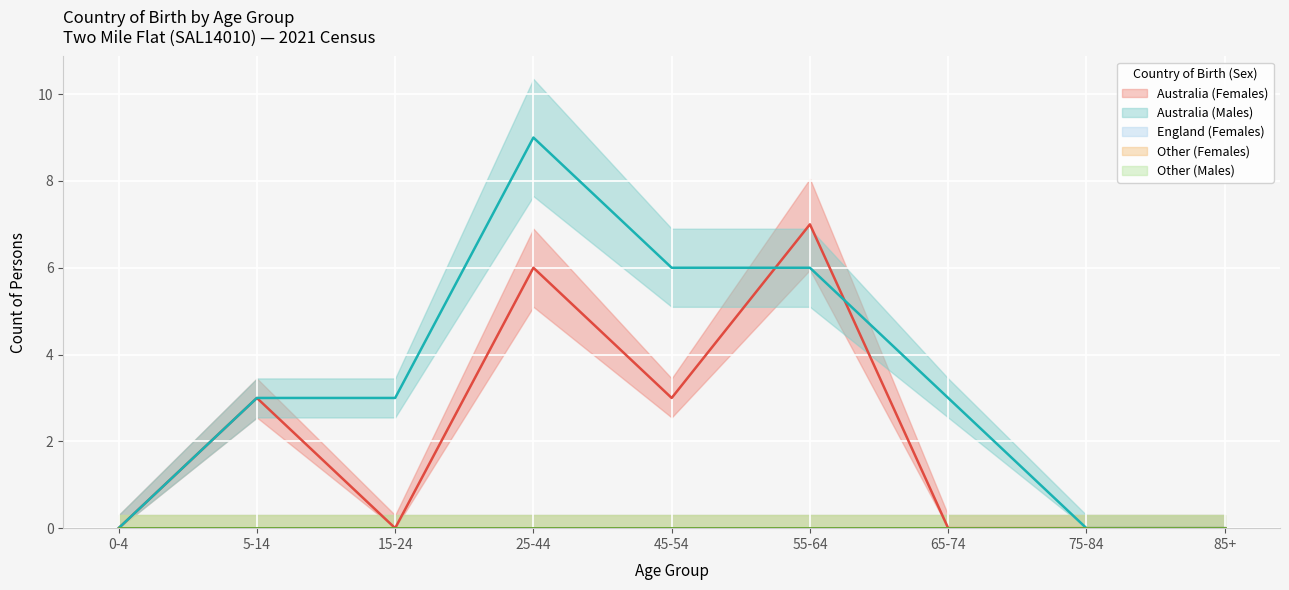

Which series changed the most between 55-64 and 85+?

Australia (Females)